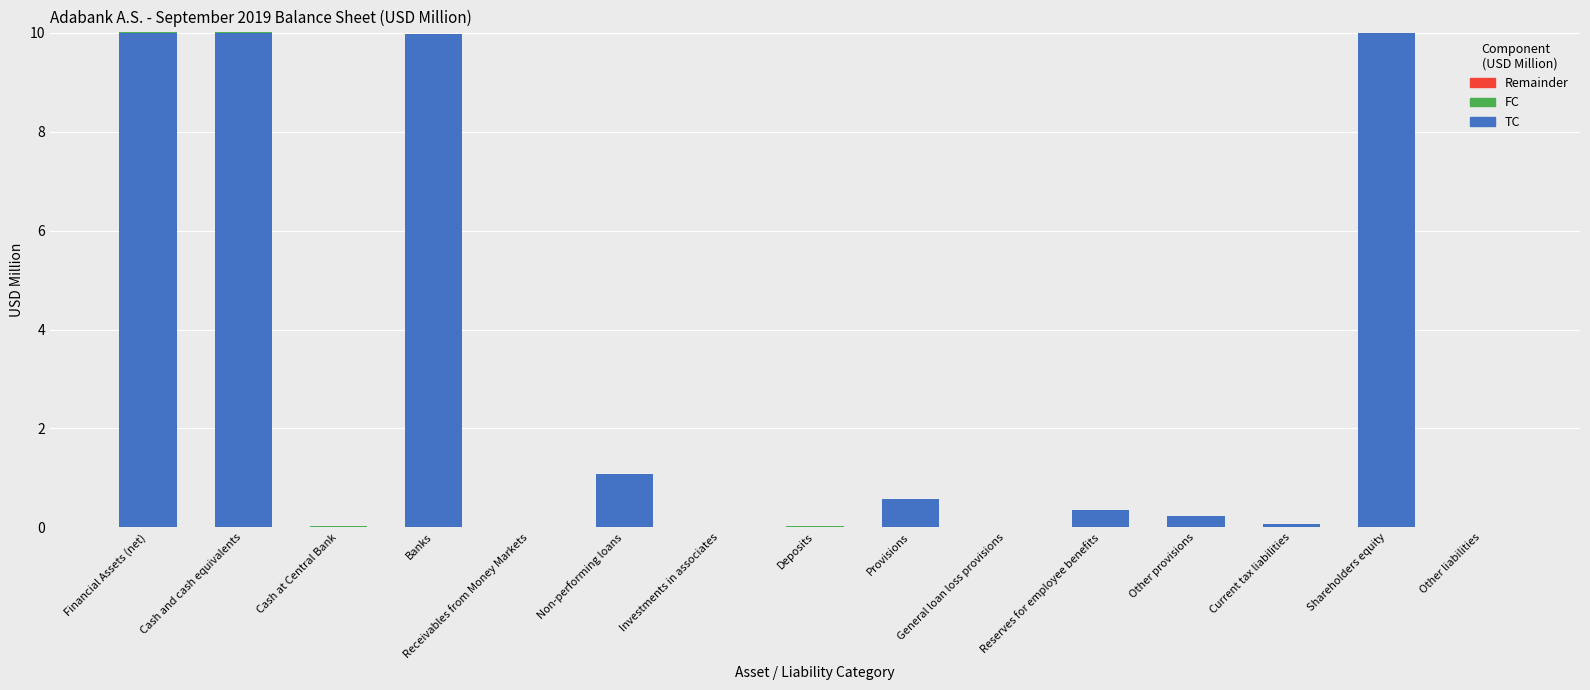

What is the total value across all series at Reserves for employee benefits?

0.3